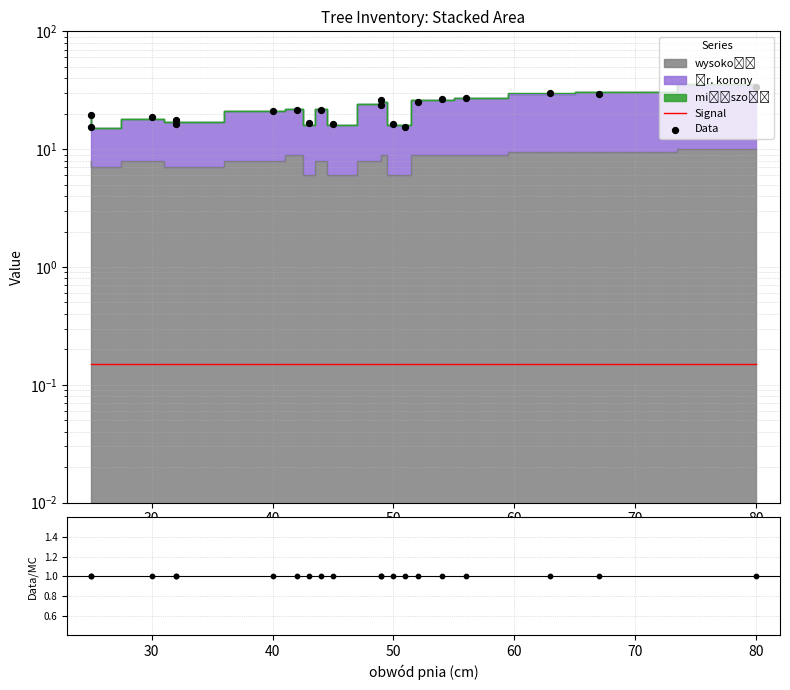

At how many categories does at least one series exceed 5?

20